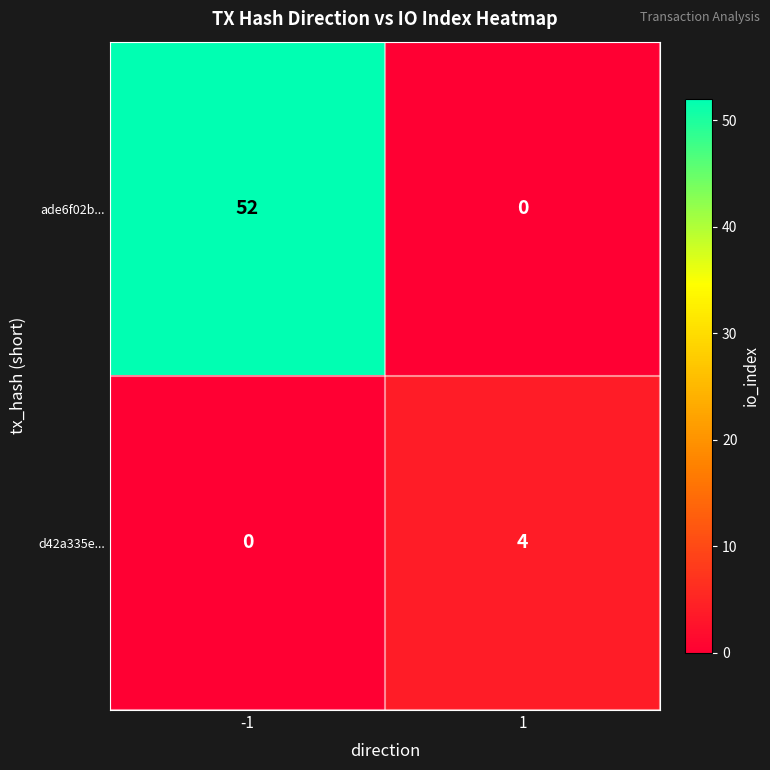

Which series has the largest range (max minus min)?

ade6f02b...